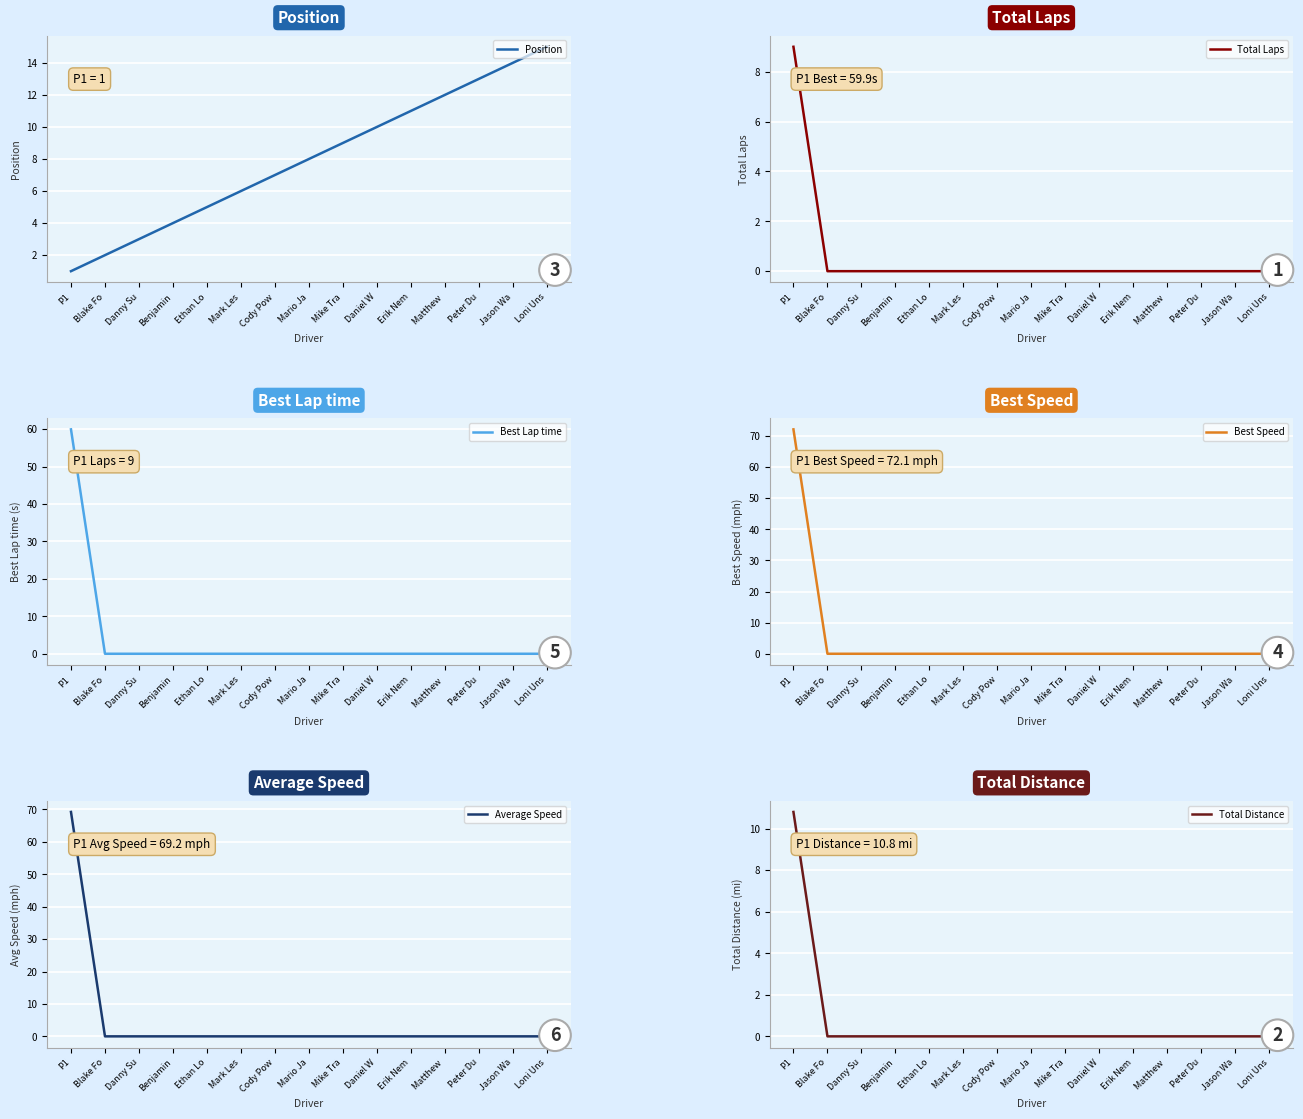

Is this an area chart (filled region under the line)?

No